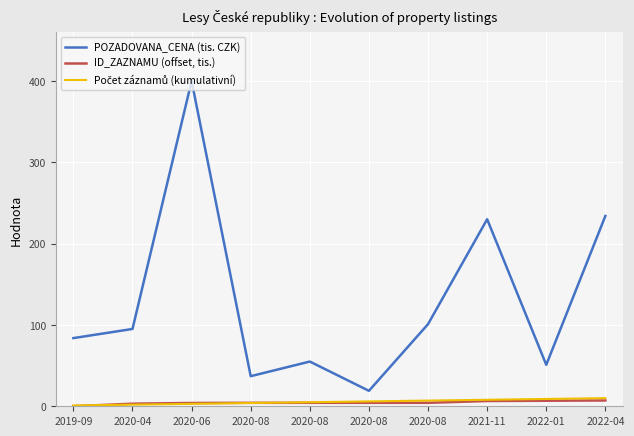

Between 2020-08 and 2021-11, which series saw the biggest shift?

POZADOVANA_CENA (tis. CZK)